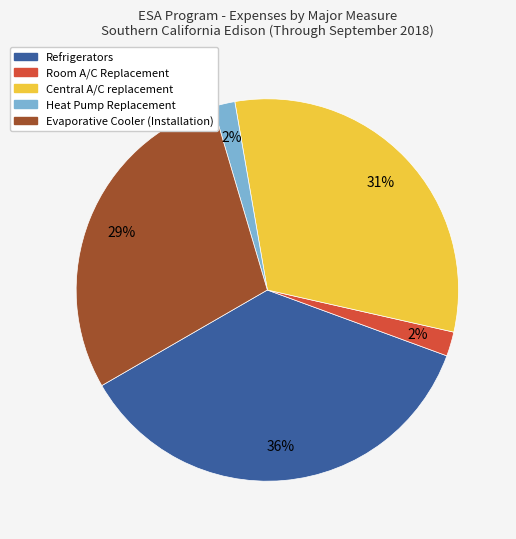

To the nearest percent, what portion does Central A/C replacement represent?

31%